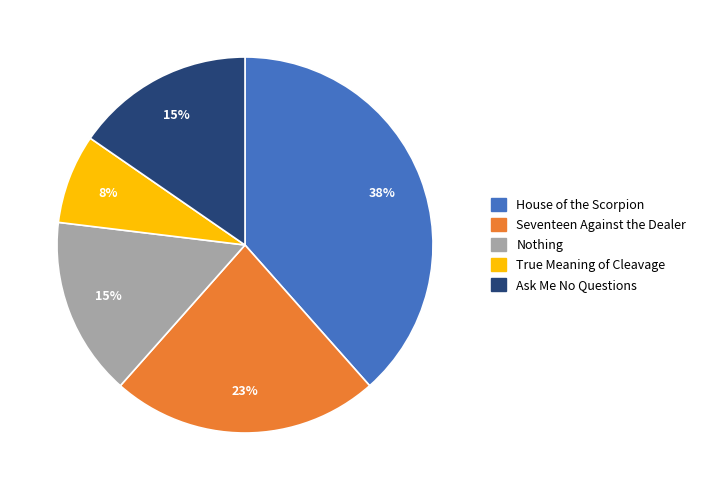

Which slice is the largest?

House of the Scorpion